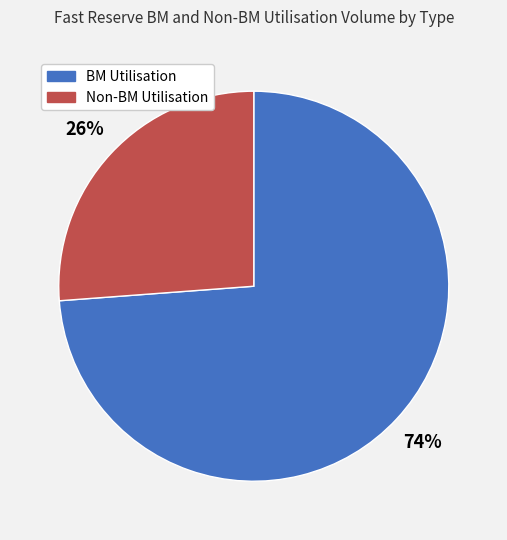

What is the smallest slice in the pie chart?

Non-BM Utilisation